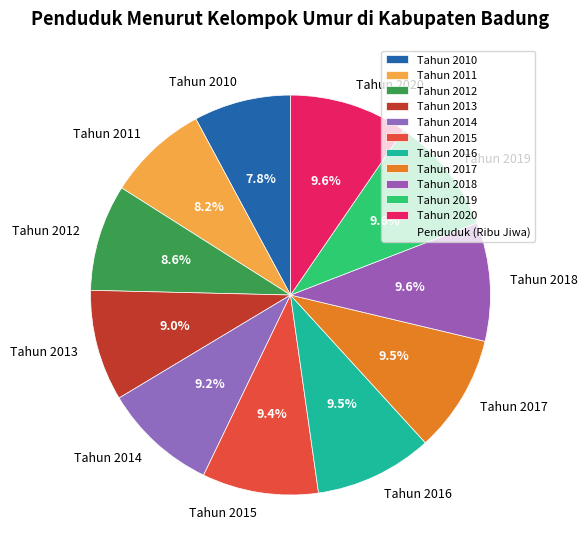

Does Tahun 2017 represent more than half of the total?

No